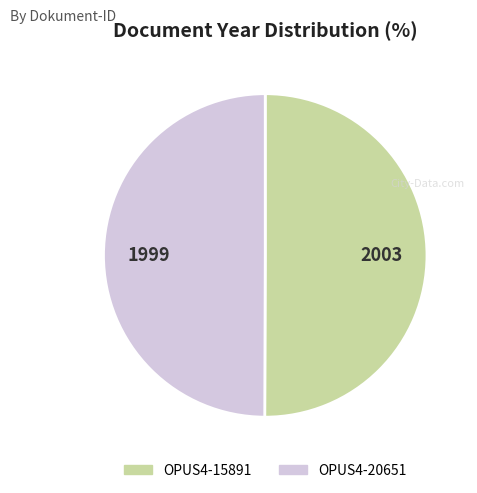

Is the sum of OPUS4-20651 and OPUS4-15891 greater than half?

Yes